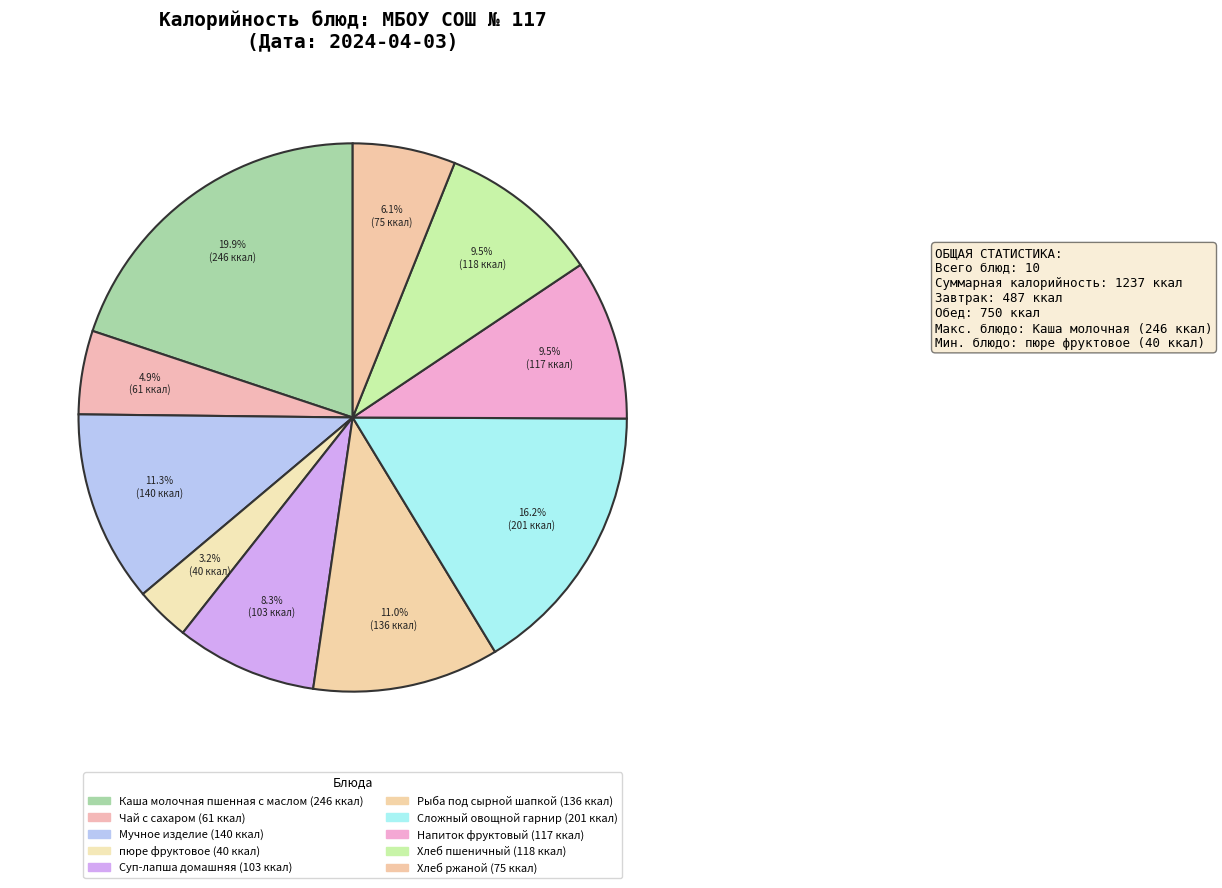

Between Каша молочная пшенная с маслом and Суп-лапша домашняя, which is larger?

Каша молочная пшенная с маслом